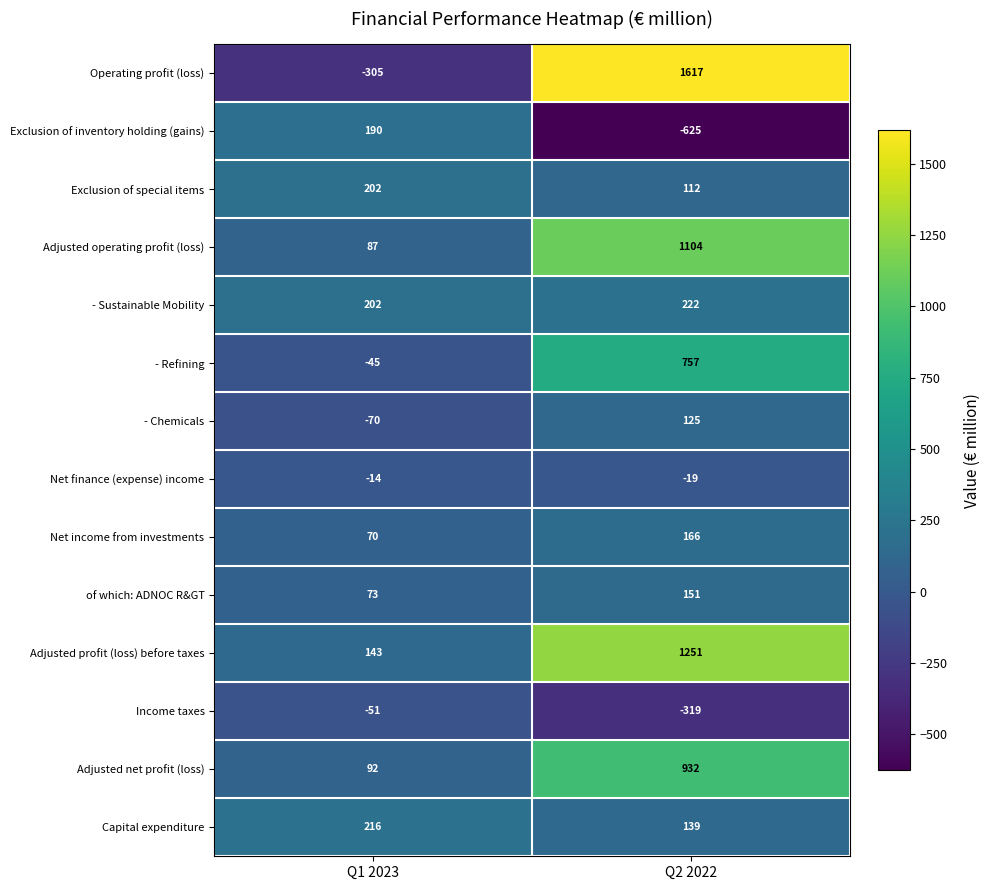

Is it true that Operating profit (loss) equals -128 at Q1 2023?

False